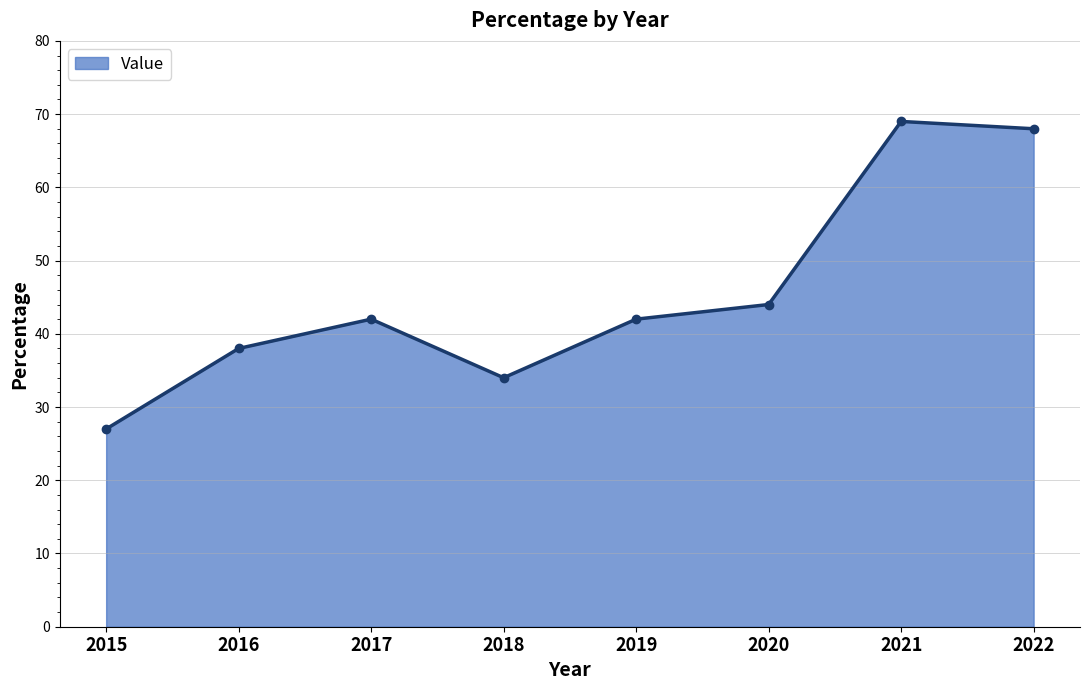

What is the difference between the values at 2021 and 2019?

27